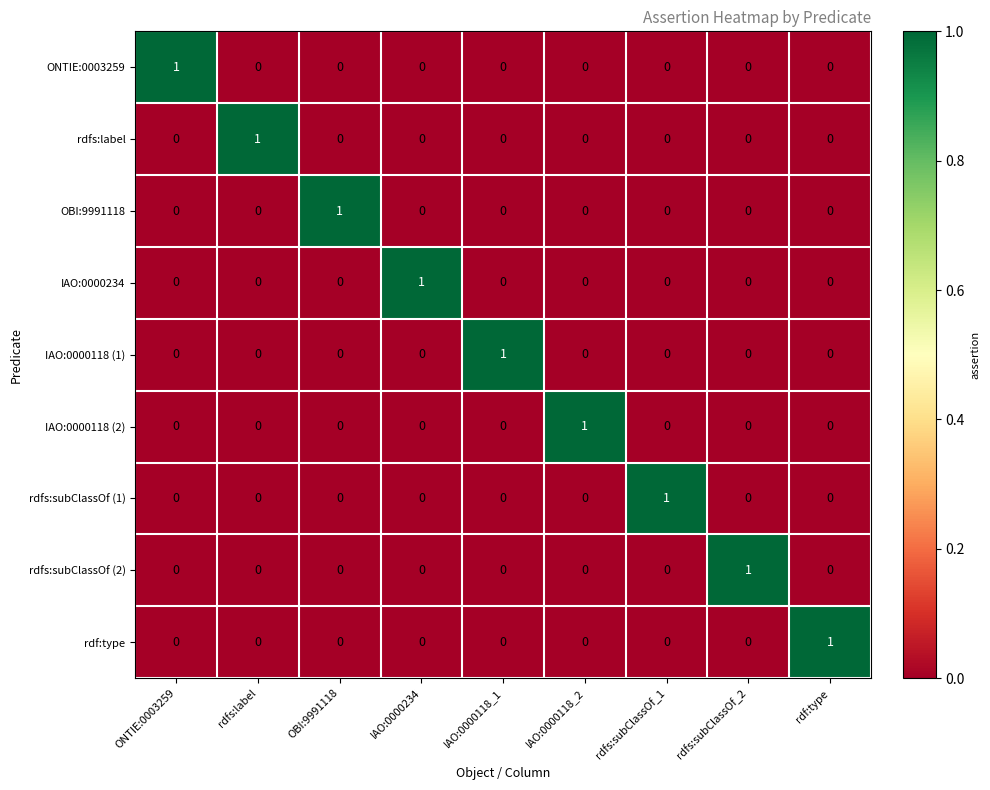

What is the total value across all series at rdfs:label?

1